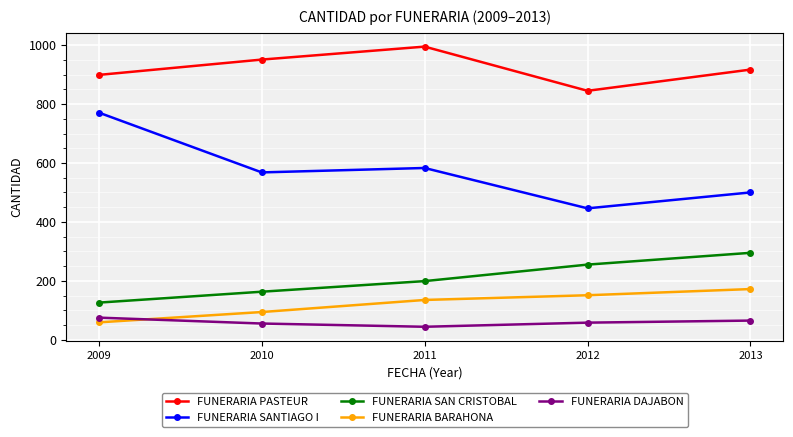

Rank the series at 2013 from lowest to highest value.

FUNERARIA DAJABON, FUNERARIA BARAHONA, FUNERARIA SAN CRISTOBAL, FUNERARIA SANTIAGO I, FUNERARIA PASTEUR